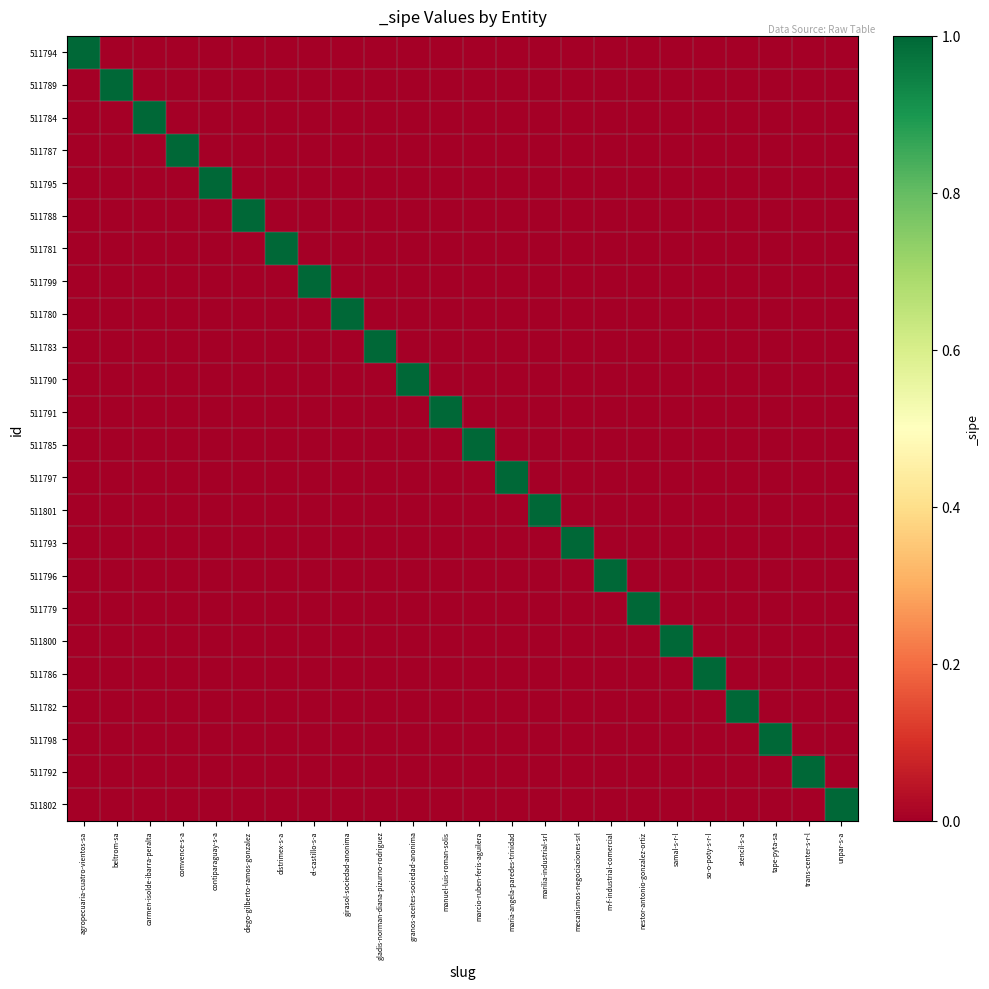

At which category is the sum across all series the highest?

agropecuaria-cuatro-vientos-sa